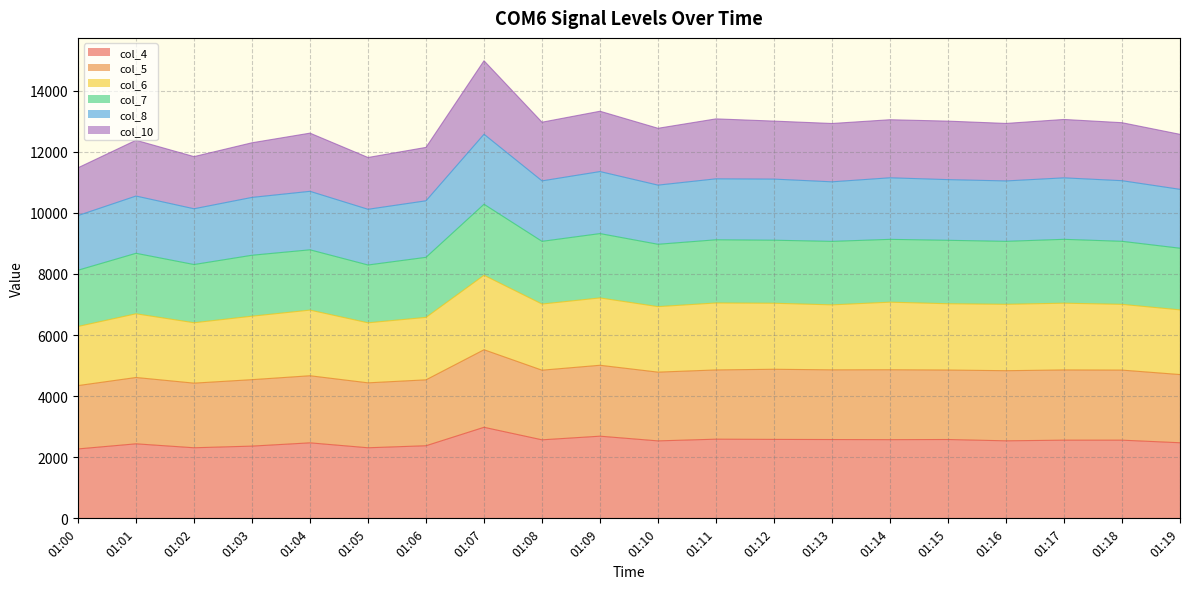

True or false: col_8 and col_5 cross at least once.

False